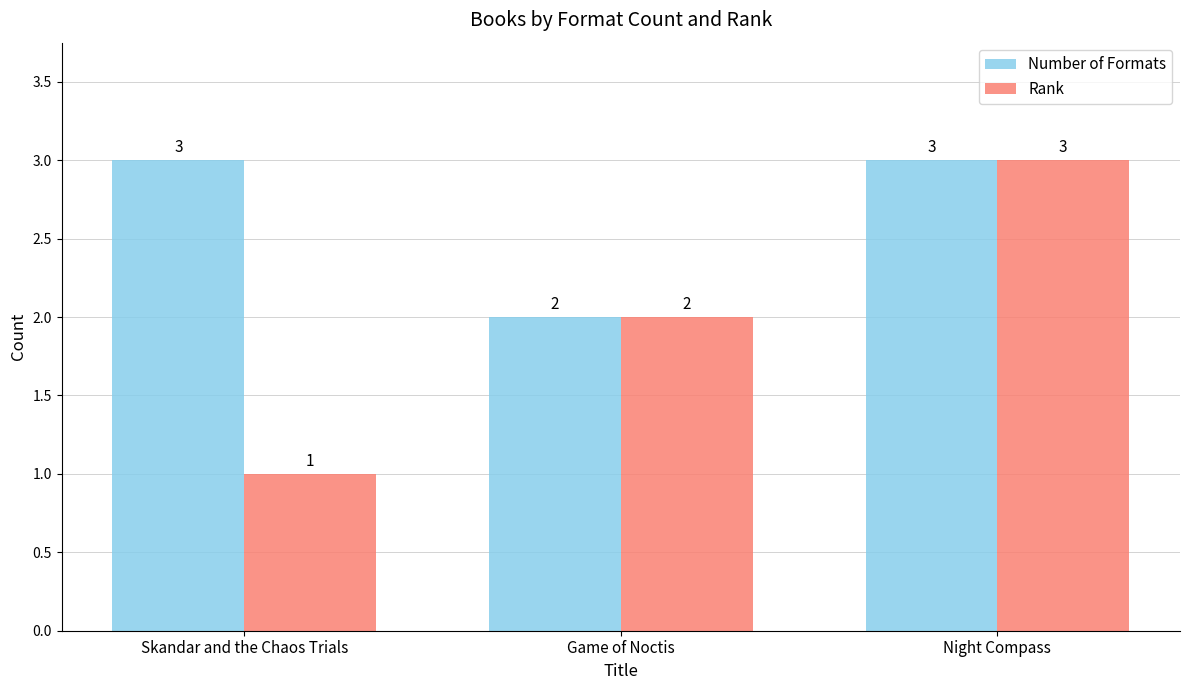

Rank the series at Skandar and the Chaos Trials from highest to lowest value.

Number of Formats, Rank